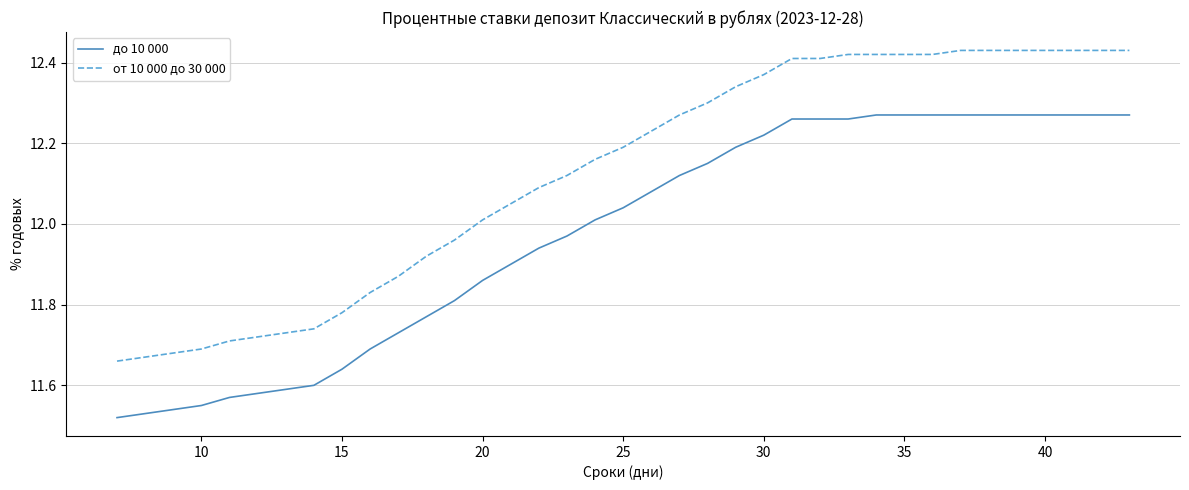

How many distinct data groups are displayed?

2